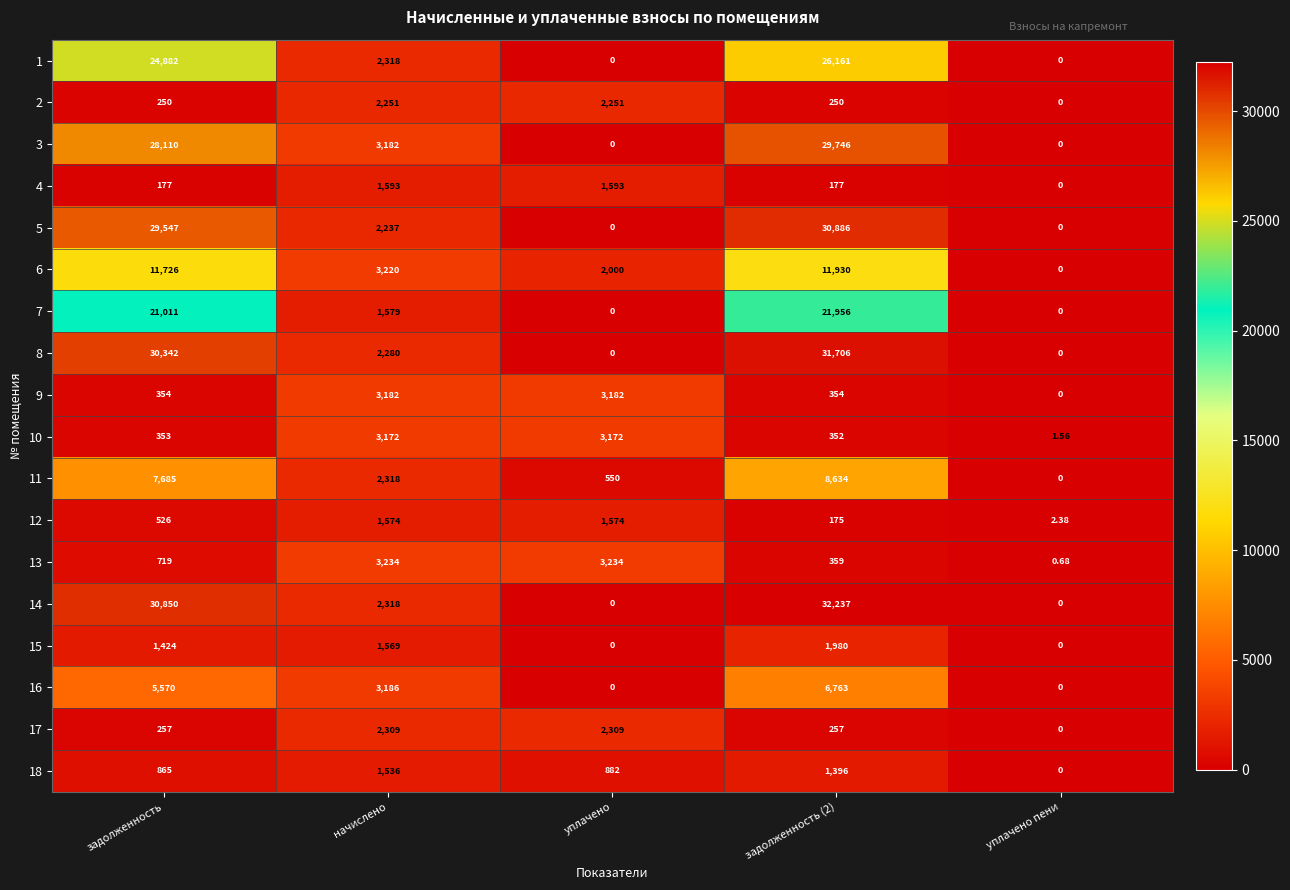

How many data points in 7 are less than 1579?

2